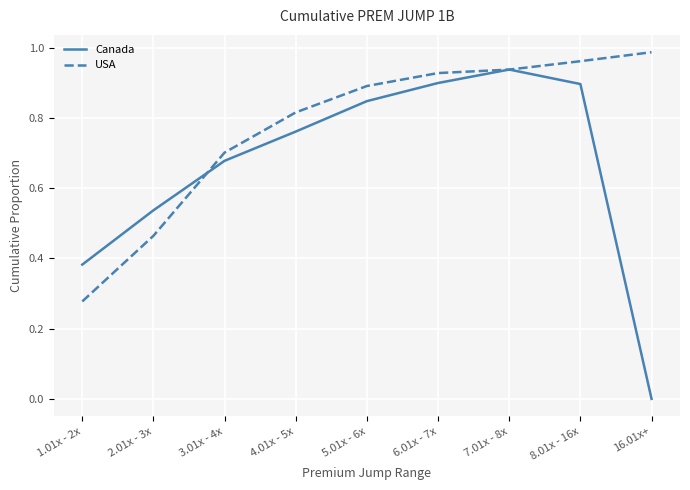

Is it true that USA equals 0.7 at 3.01x - 4x?

True